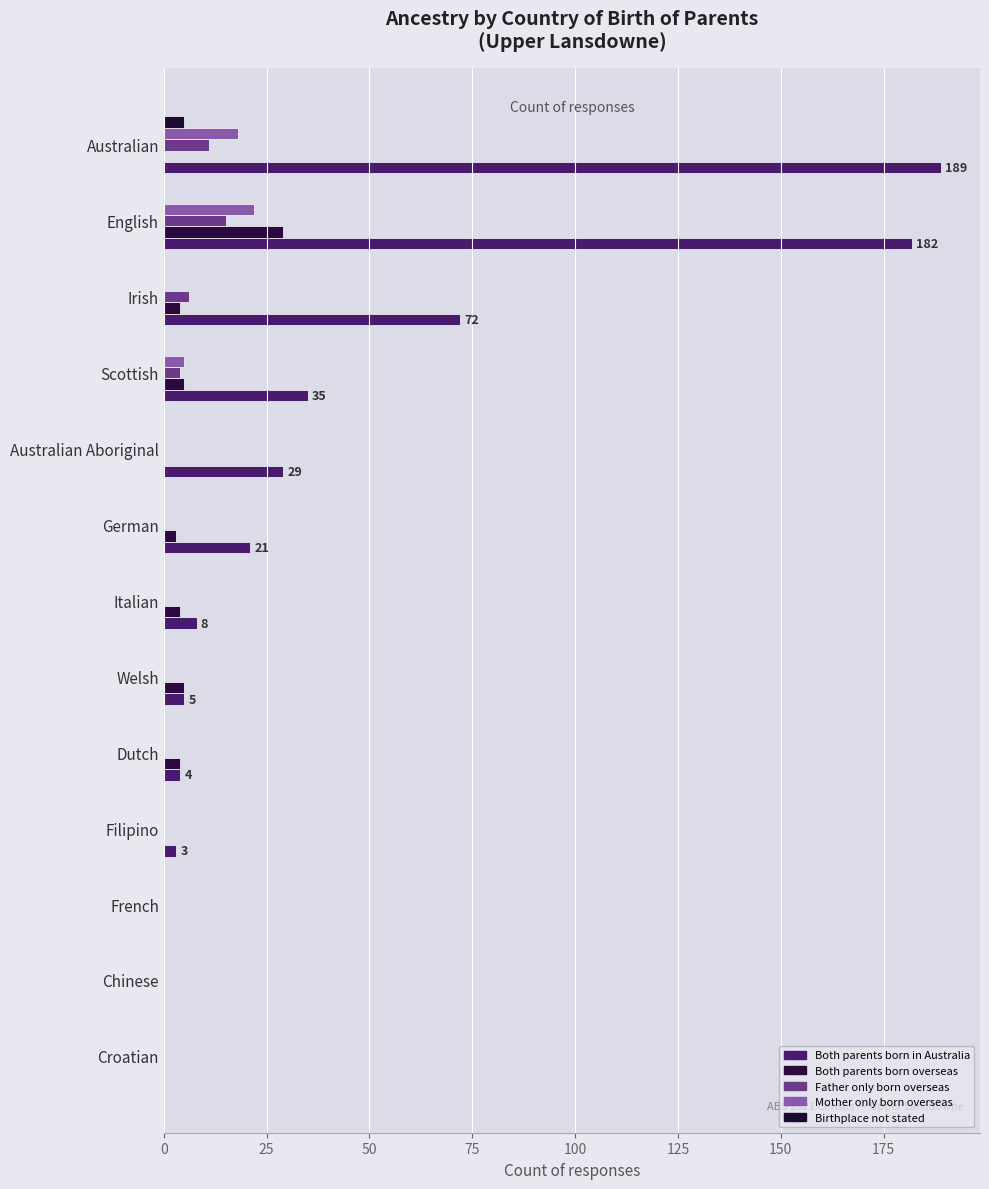

Rank the series by their maximum value, from lowest to highest.

Birthplace not stated, Father only born overseas, Mother only born overseas, Both parents born overseas, Both parents born in Australia